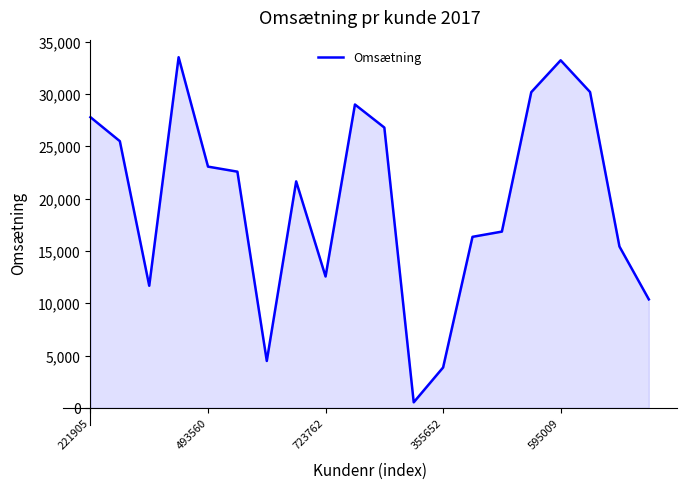

What is the maximum value shown in the chart?

33507